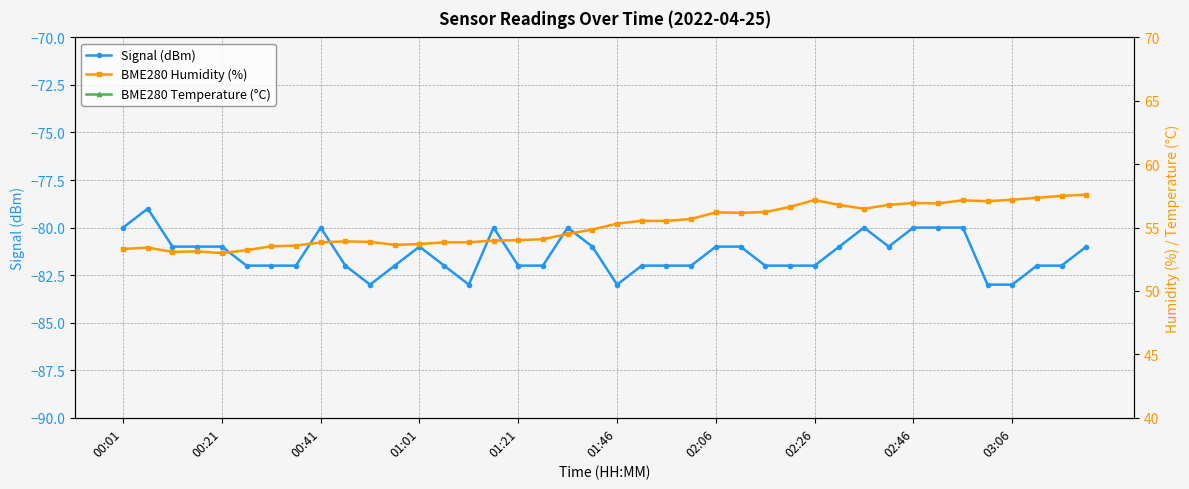

Count the BME280 Temperature (°C) values in the range 9 to 10.

40